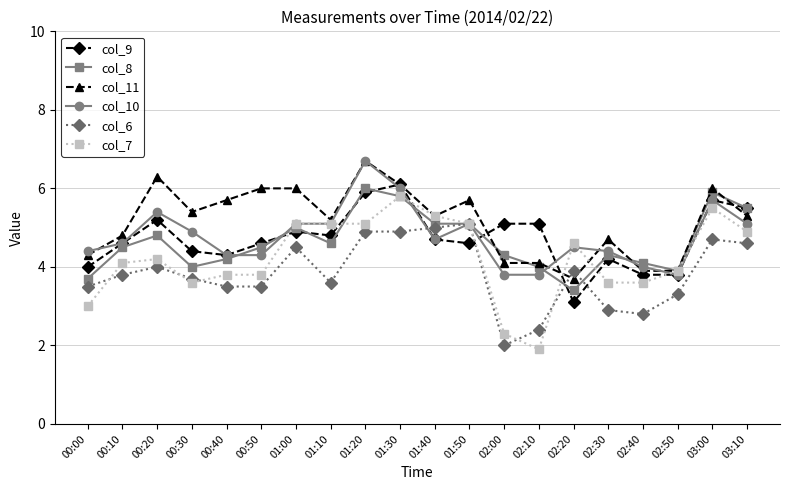

What is the spread (max minus min) of values at 02:10?

3.2